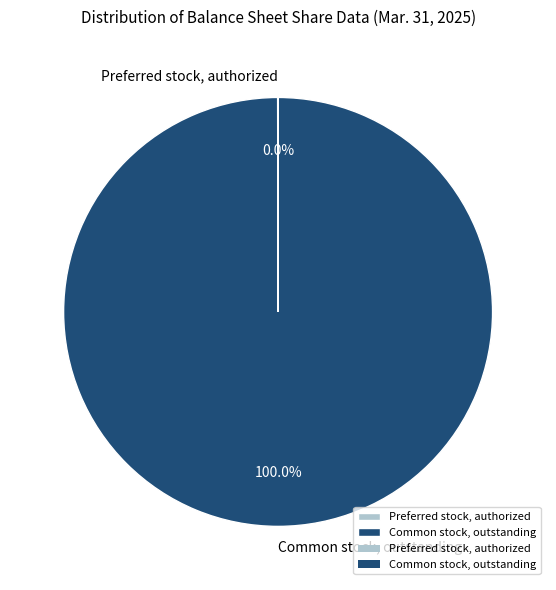

Is Common stock, outstanding the majority of the pie?

Yes